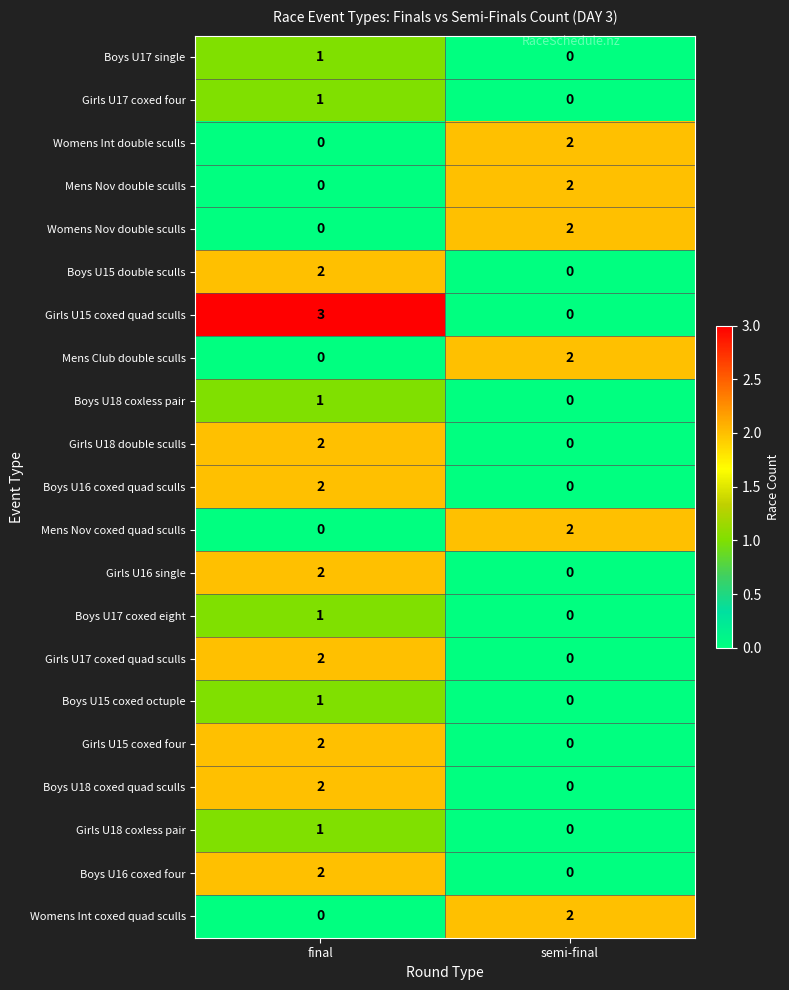

Is the value of Womens Int coxed quad sculls at semi-final greater than the value of Girls U15 coxed quad sculls at final?

No